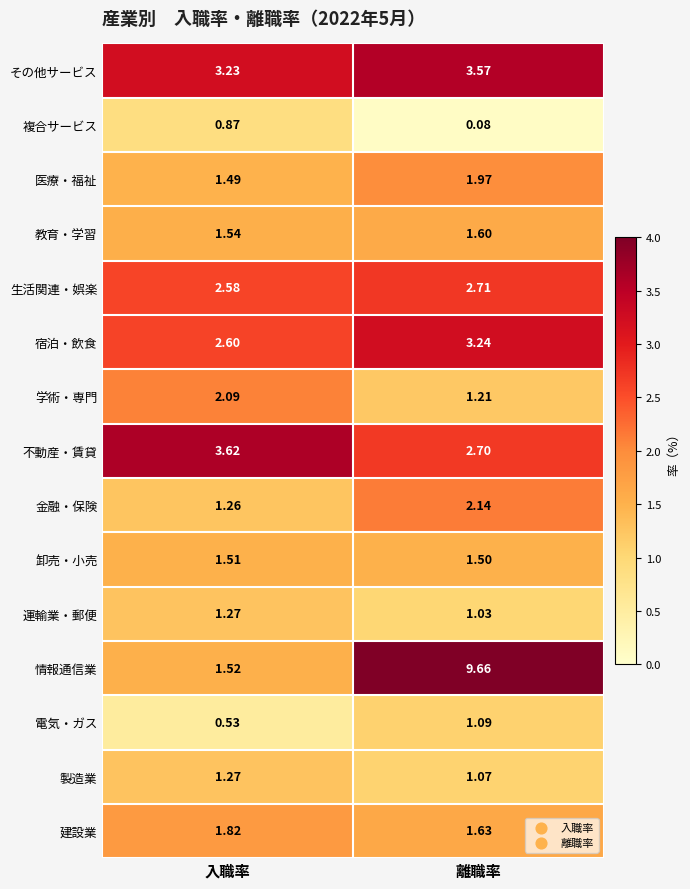

At which category is the sum across all series the highest?

離職率